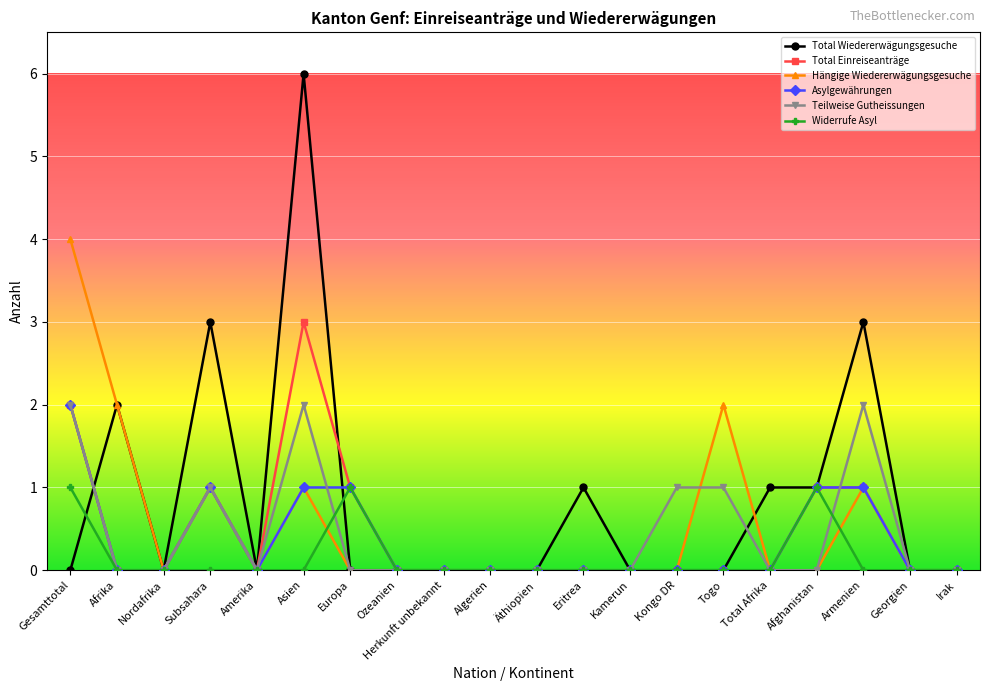

Between which two adjacent categories do Asylgewährungen and Total Wiedererwägungsgesuche first intersect?

Gesamttotal and Afrika